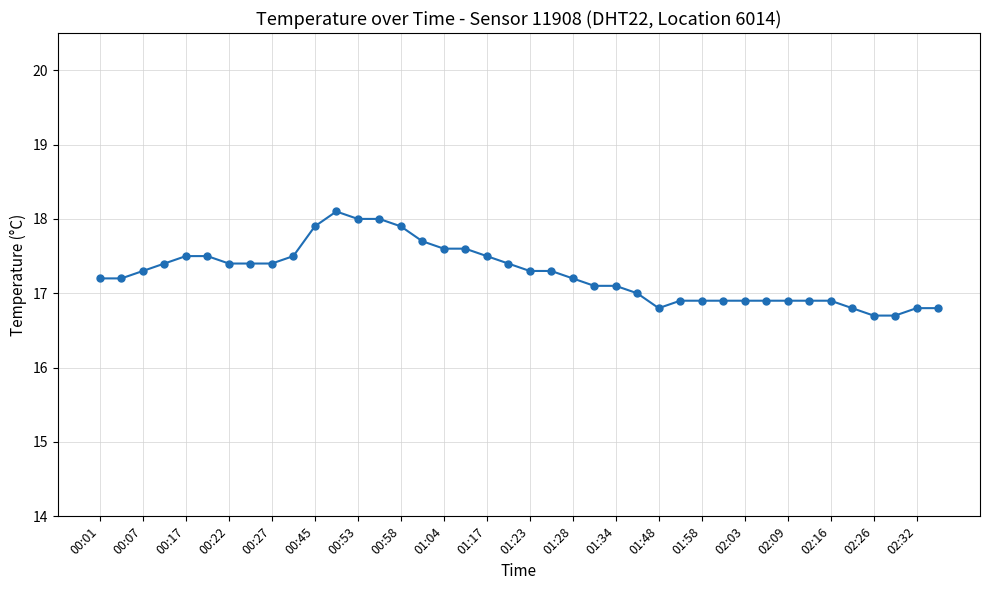

Reading left to right, list all the values displayed in this chart.

17.2	17.2	17.3	17.4	17.5	17.5	17.4	17.4	17.4	17.5	17.9	18.1	18.0	18.0	17.9	17.7	17.6	17.6	17.5	17.4	17.3	17.3	17.2	17.1	17.1	17.0	16.8	16.9	16.9	16.9	16.9	16.9	16.9	16.9	16.9	16.8	16.7	16.7	16.8	16.8